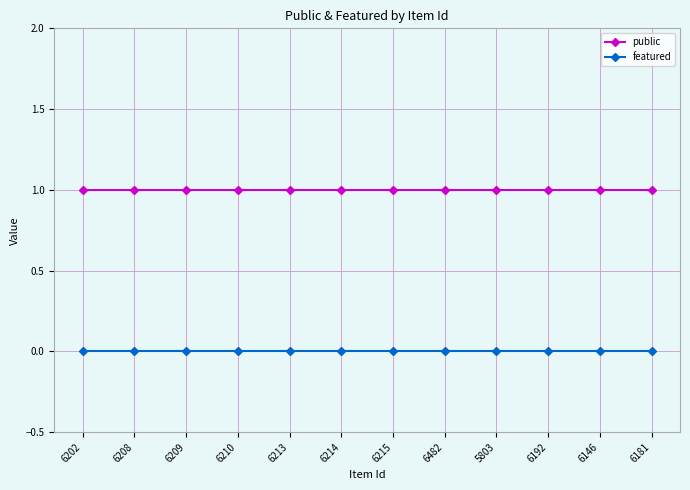

What position from the right is 6146?

2